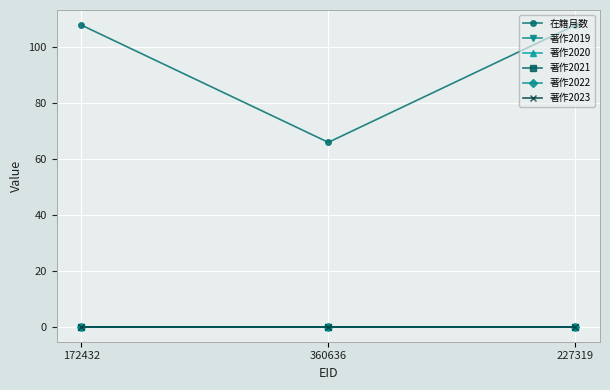

True or false: 著作2022 has a value of 0 at 360636.

True